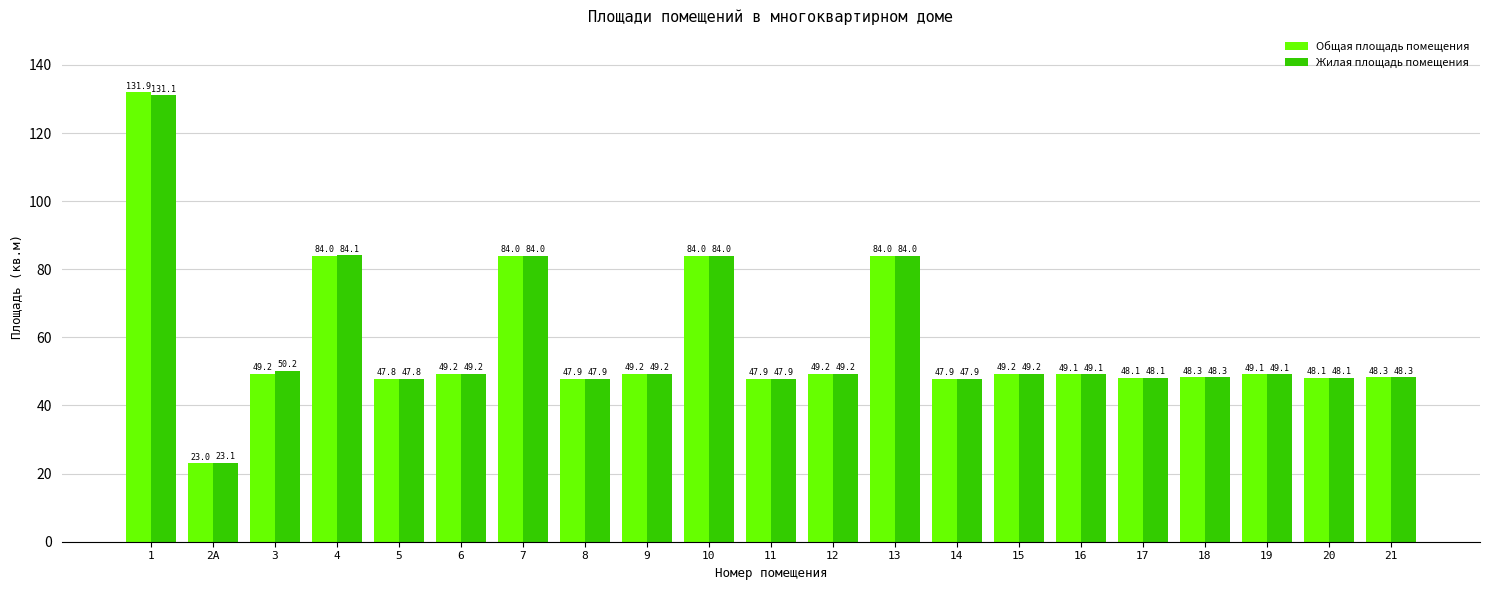

What is the difference between the maximum and minimum values in the Жилая площадь помещения series?

108.0